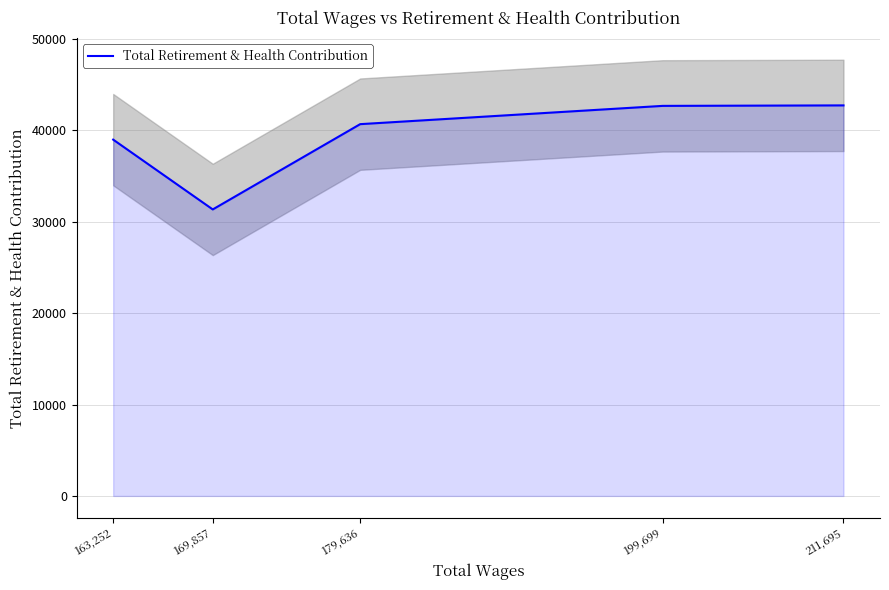

What is the sum of the values at 169,857 and 163,252?

70359